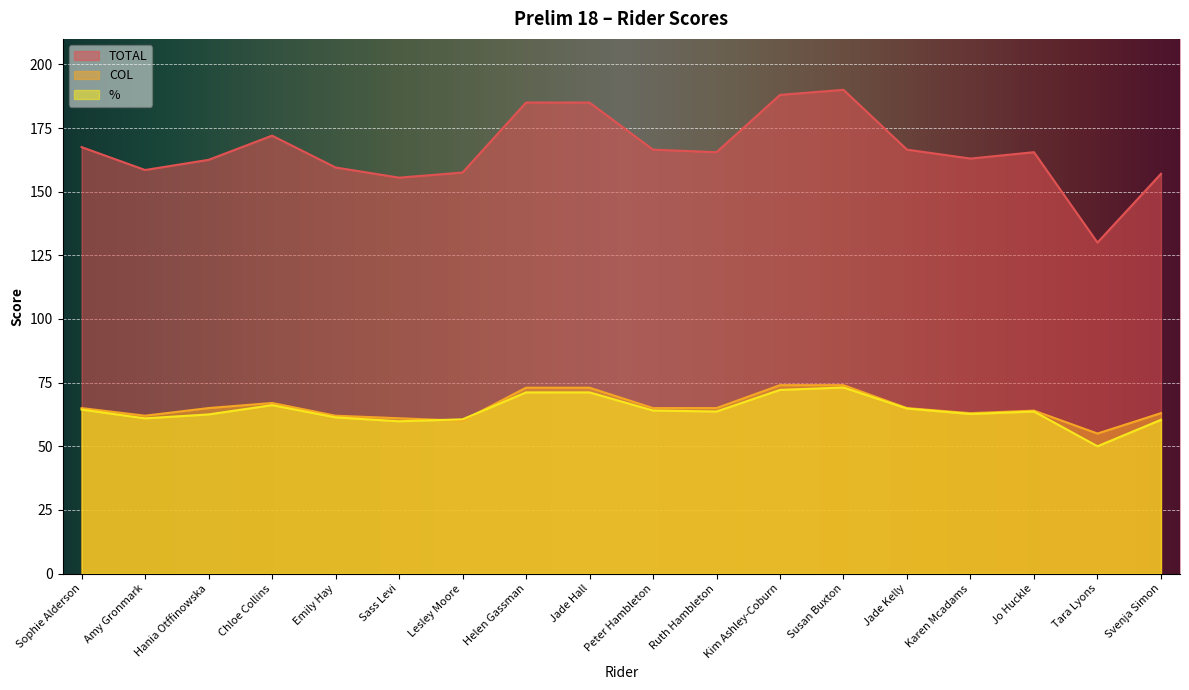

What are all the series names shown in the legend?

TOTAL, COL, %